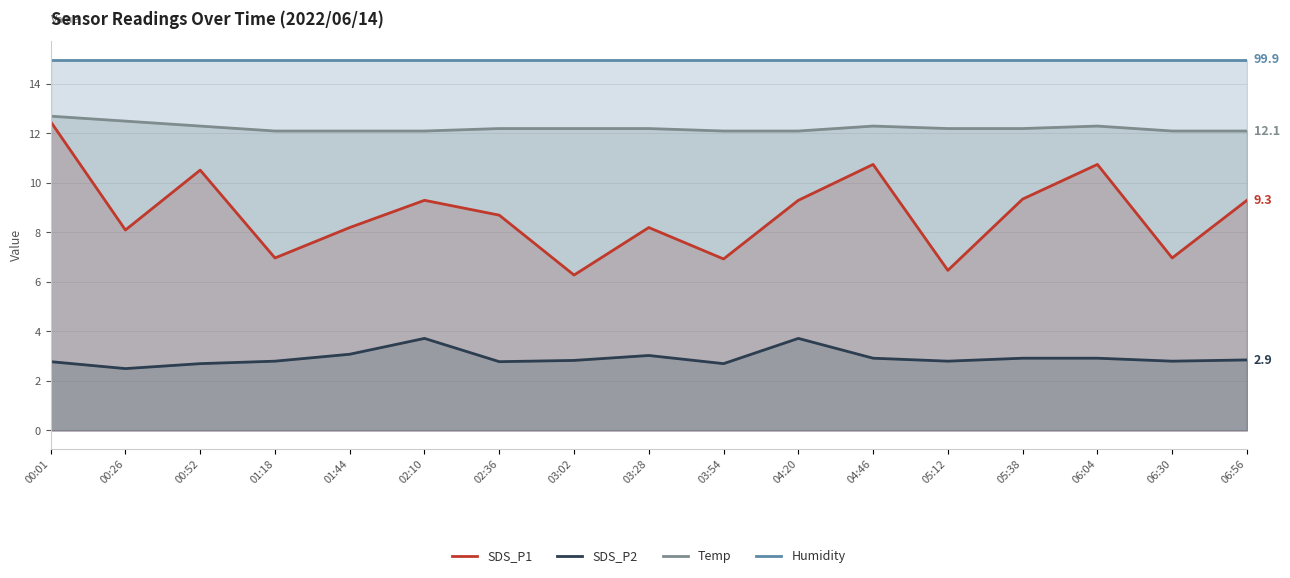

List the labels in order of Humidity value, largest first.

00:01, 00:26, 00:52, 01:18, 01:44, 02:10, 02:36, 03:02, 03:28, 03:54, 04:20, 04:46, 05:12, 05:38, 06:04, 06:30, 06:56